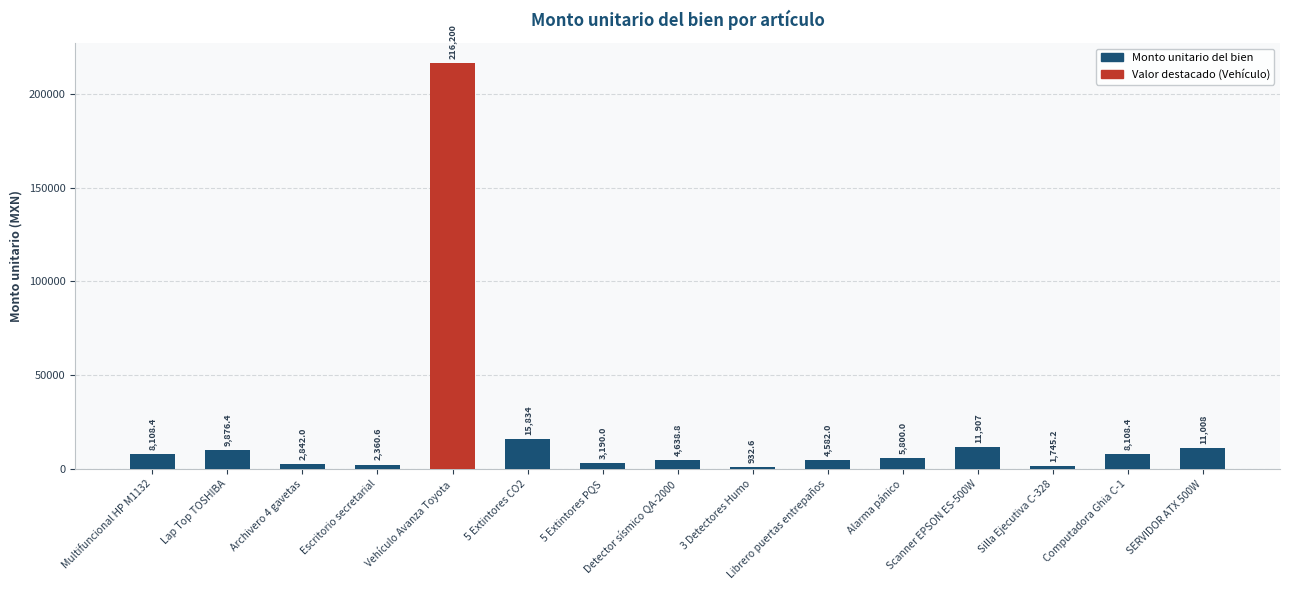

At which label does the data first exceed 5800?

Multifuncional HP M1132